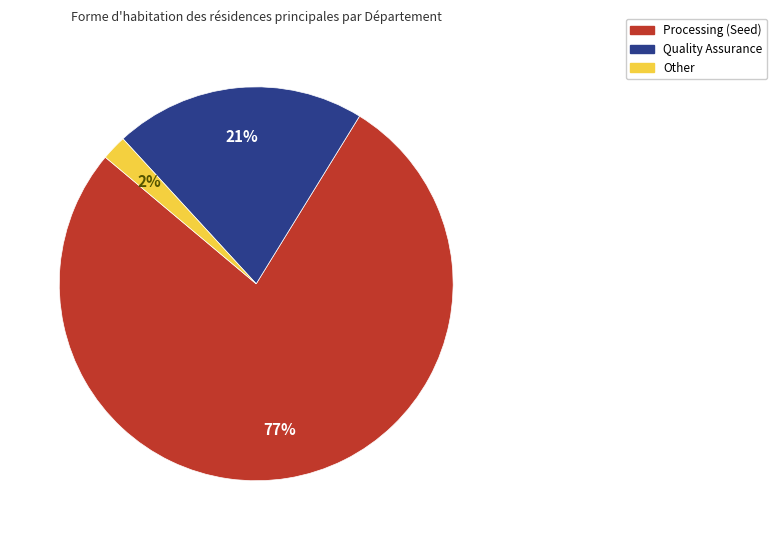

Which category has the smallest portion of the pie?

Other